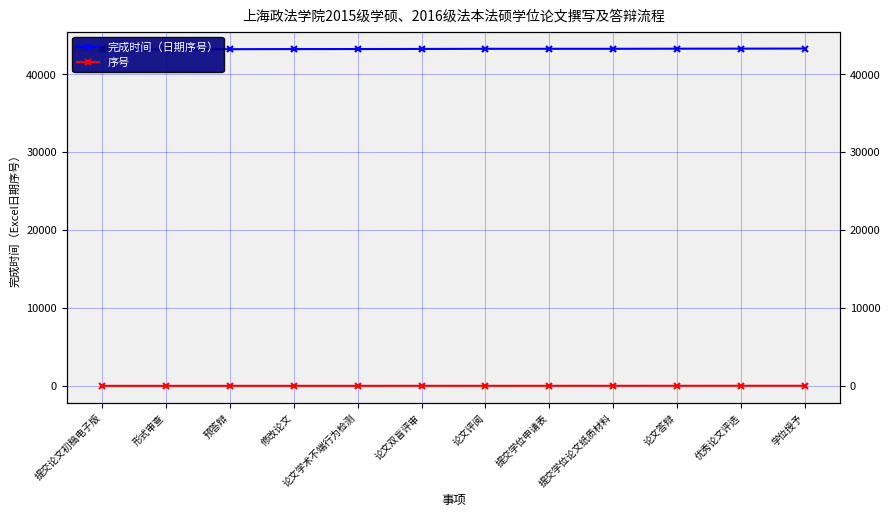

Rank the series by their maximum value, from highest to lowest.

完成时间（日期序号）, 序号